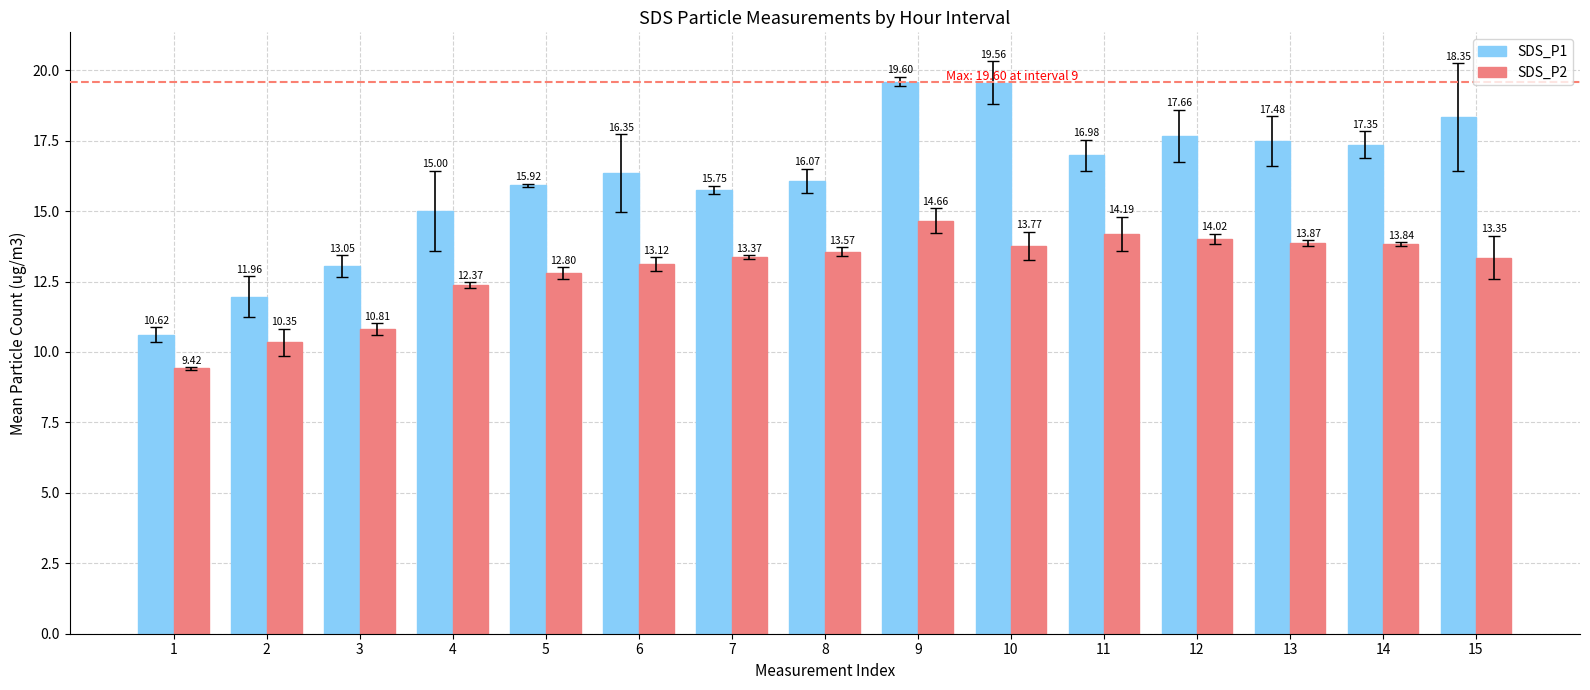

Where is SDS_P1 nearest to the value 15?

4